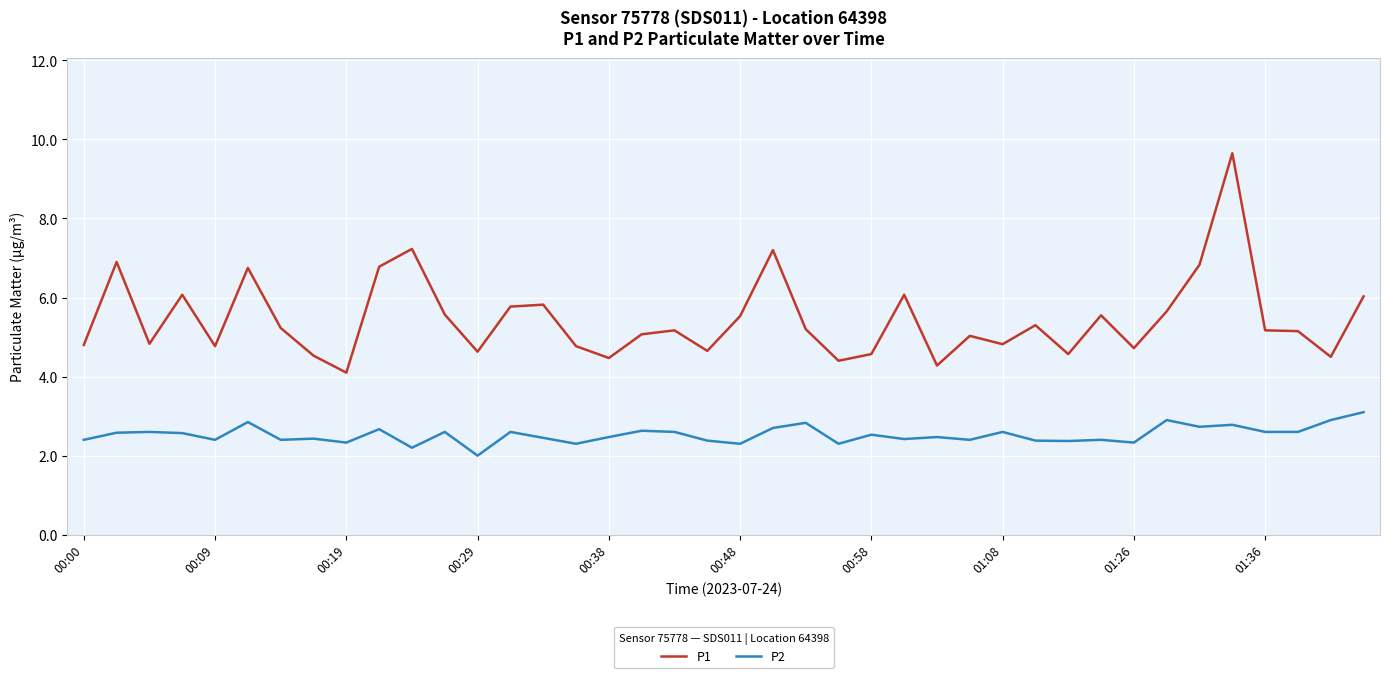

List the series in order of their peak value, lowest first.

P2, P1